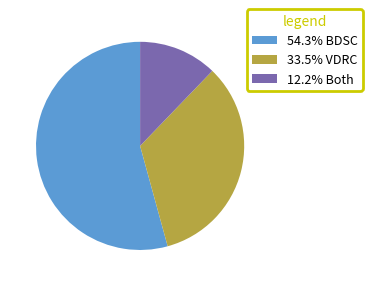

Approximately how many times larger is the value at 33.5% VDRC compared to 54.3% BDSC?

0.6